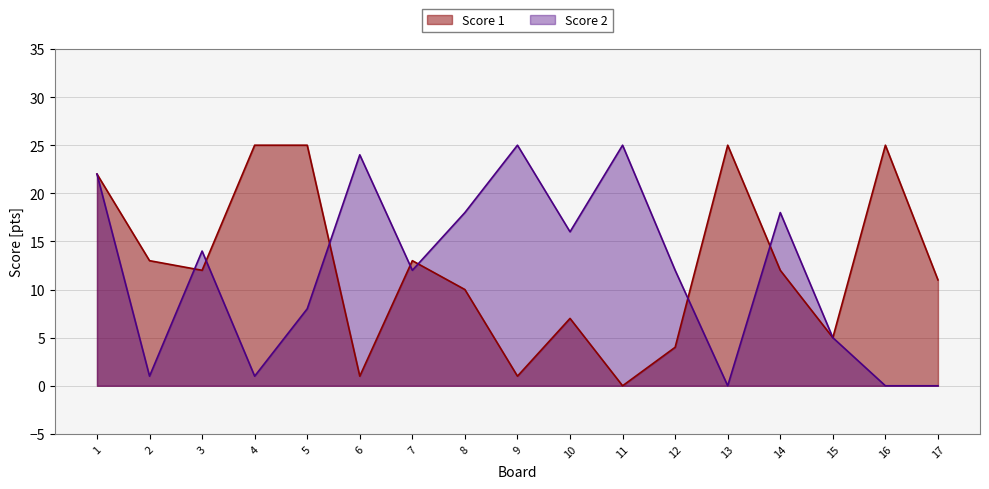

What is the average value of the Score 2 series?

12